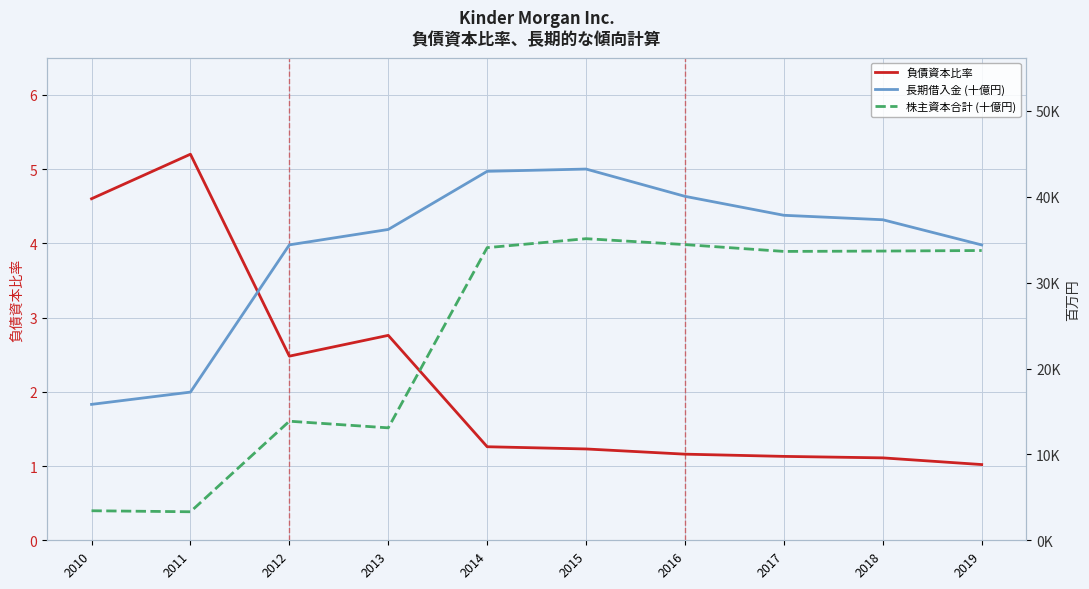

List the series in order of their peak value, highest first.

長期借入金 (十億円), 株主資本合計 (十億円), 負債資本比率